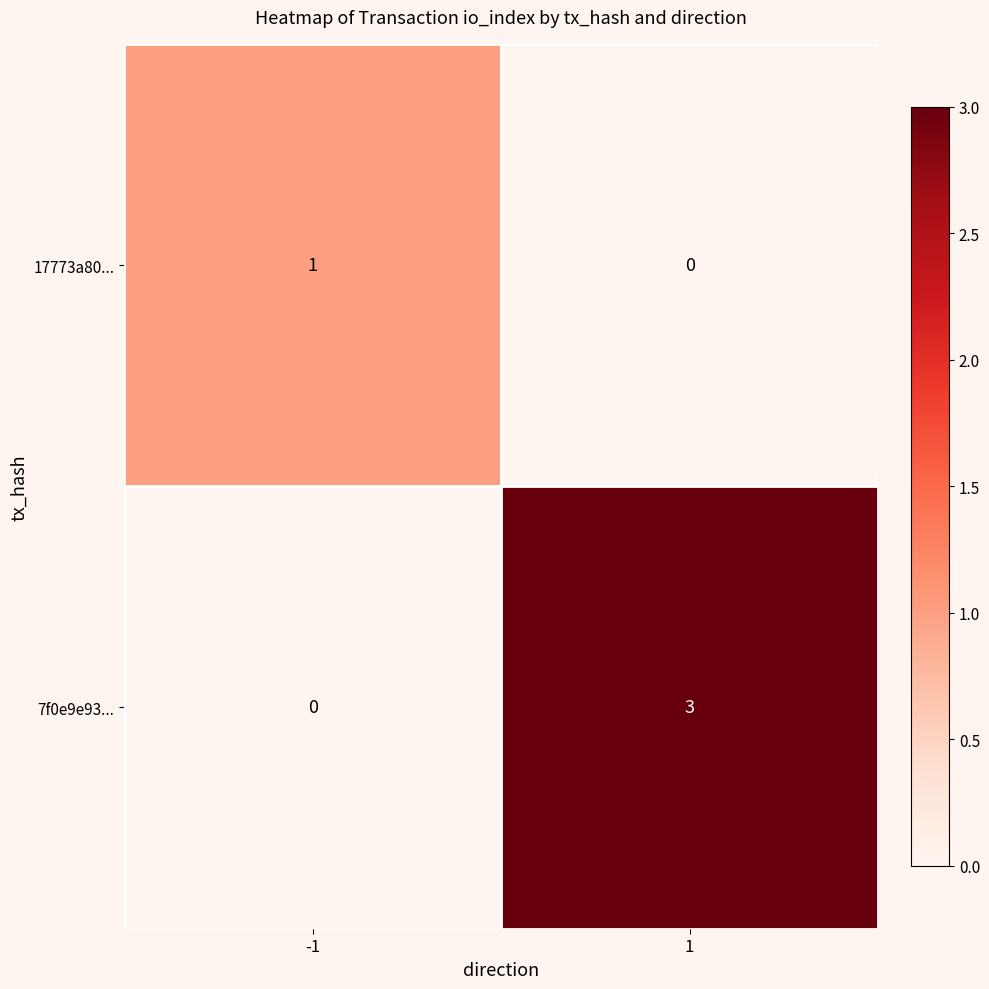

What is the highest value of the 7f0e9e93... series?

3